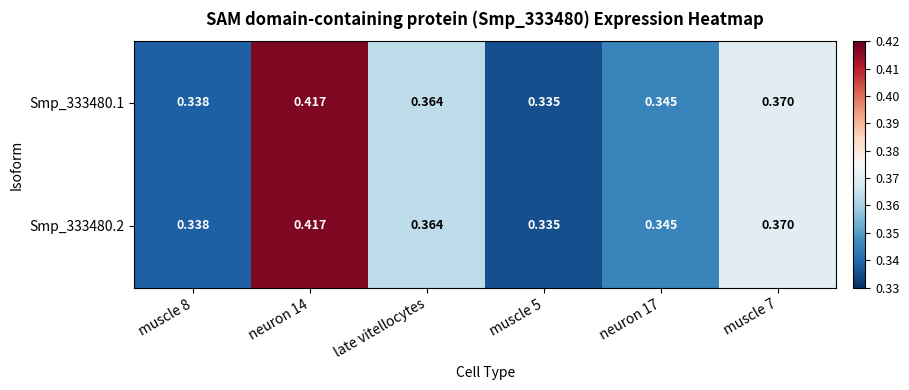

Is the value of Smp_333480.1 at late vitellocytes greater than the value of Smp_333480.2 at neuron 14?

No